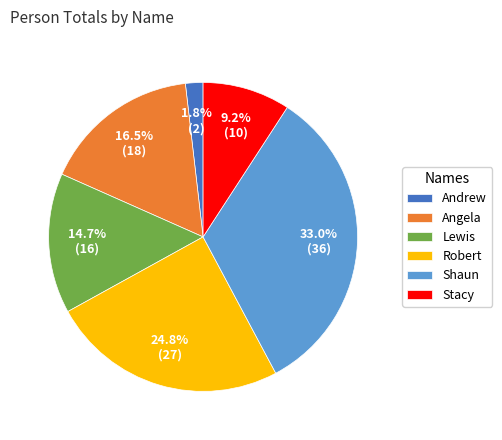

Rank the categories by value from lowest to highest.

Andrew, Stacy, Lewis, Angela, Robert, Shaun